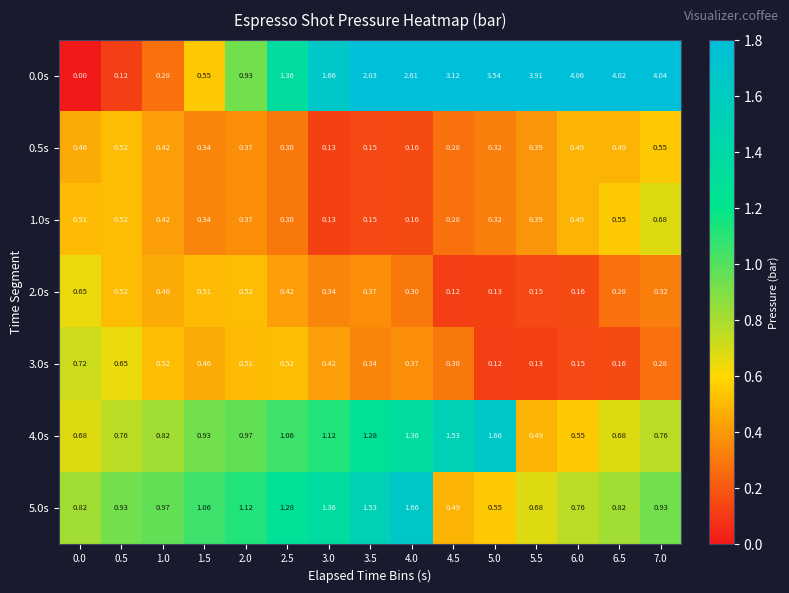

Is the value of 2.0s at 1.0 greater than the value of 1.0s at 4.0?

Yes